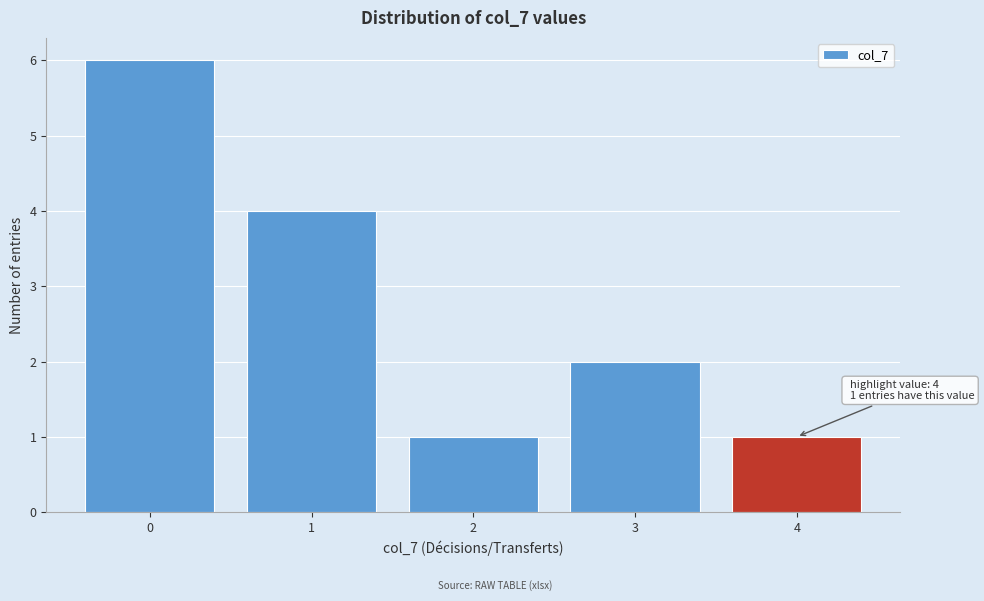

Reading left to right, extract all data points from this chart.

0=6	1=4	2=1	3=2	4=1